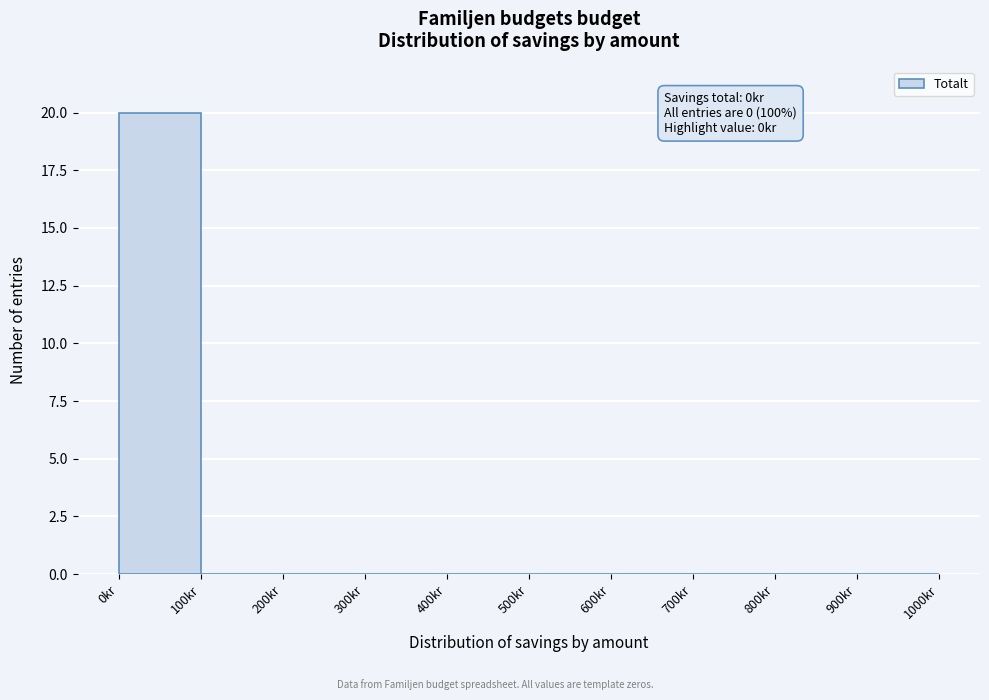

Over which range of the x-axis is the bar tallest?

0 to 100